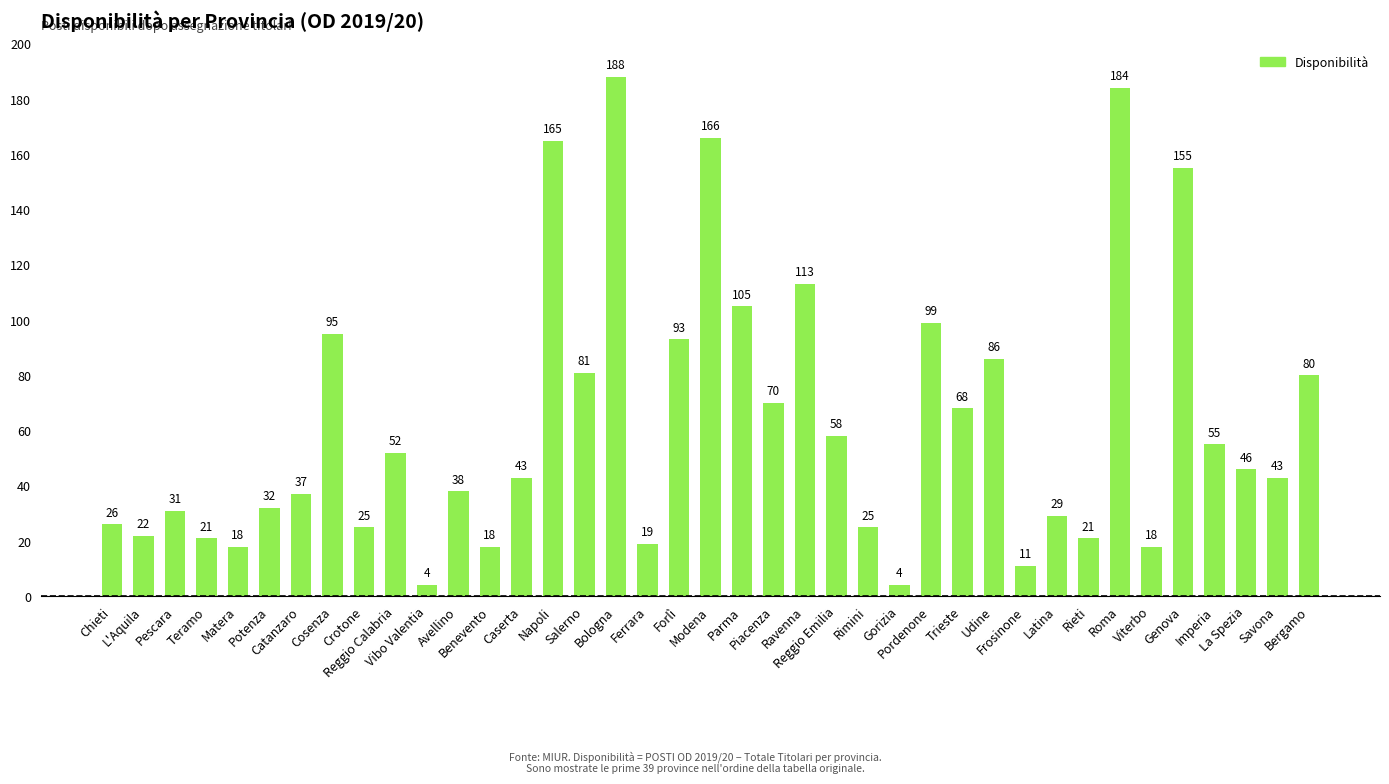

How many data points are less than 43?

18